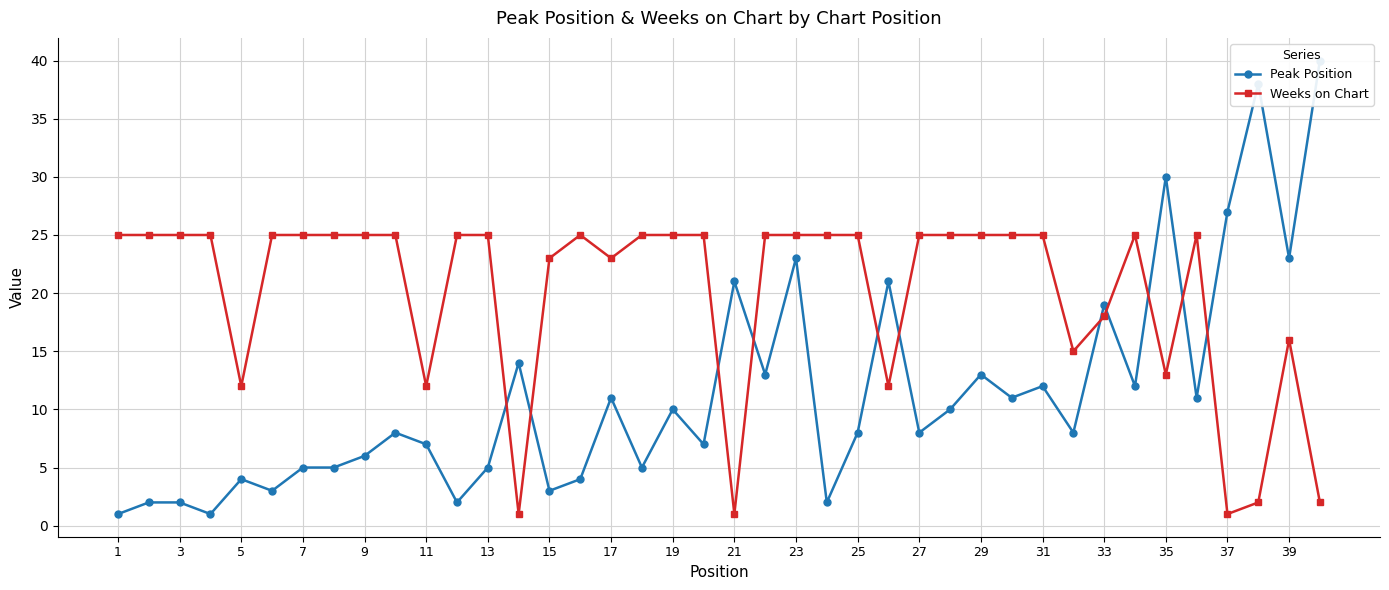

What is the maximum value for Weeks on Chart?

25